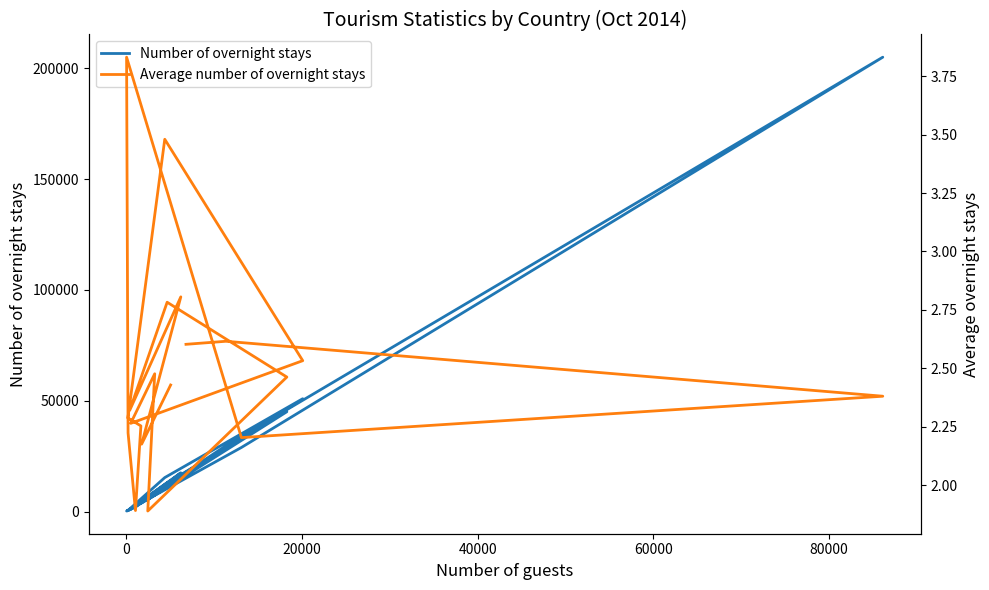

What are all the series names shown in the legend?

Number of overnight stays, Average number of overnight stays